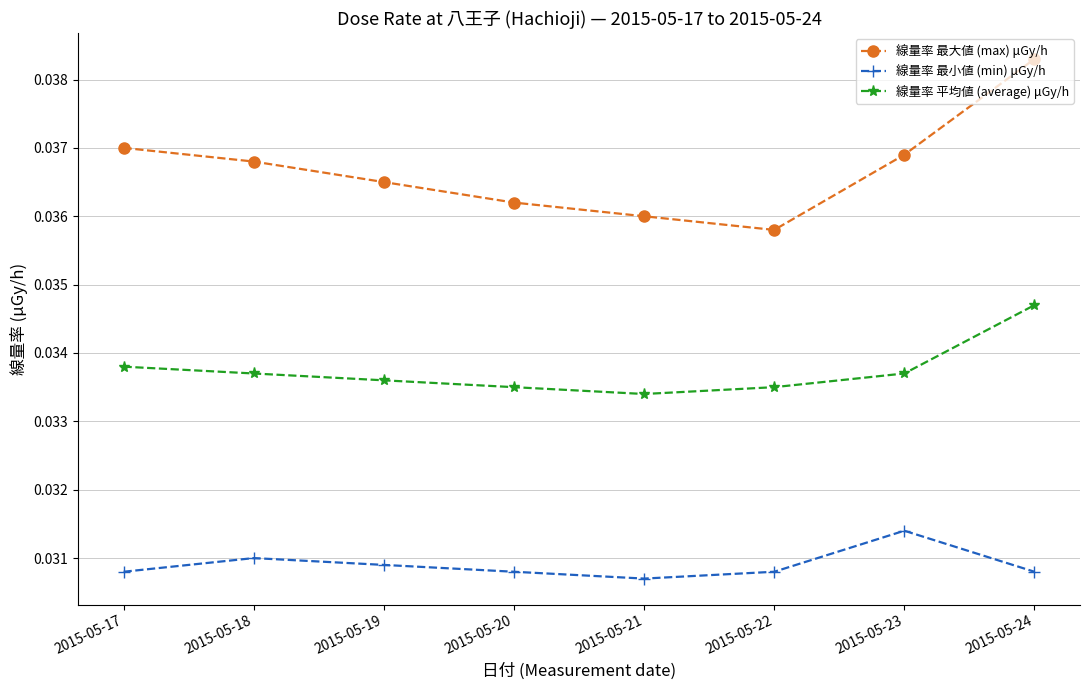

Which category has the highest value across all series?

2015-05-24